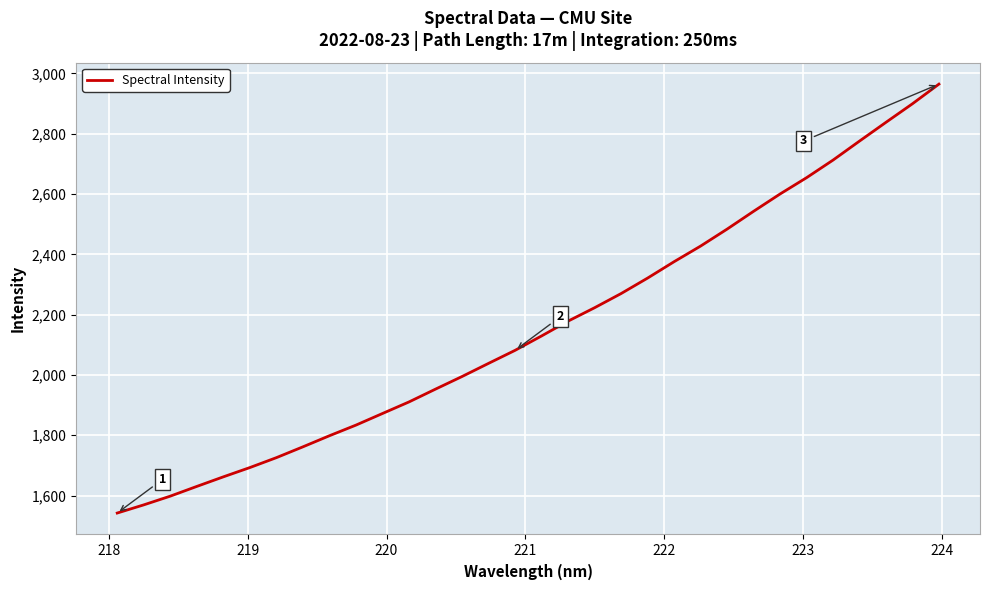

Count the number of data series in this chart.

1